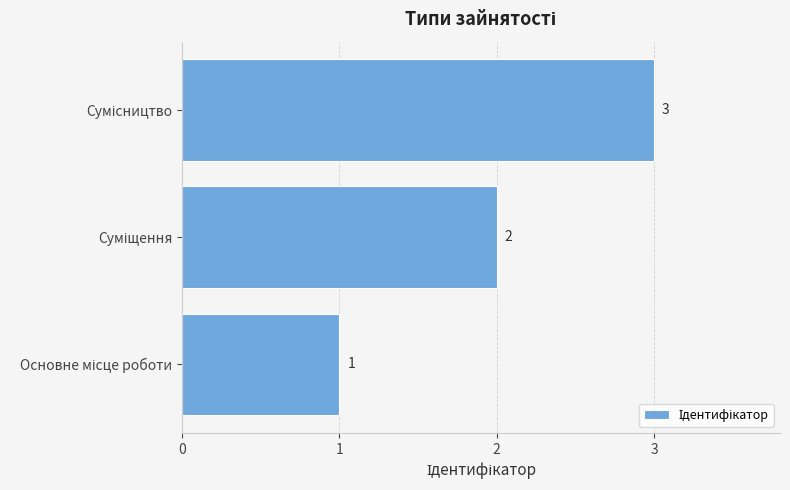

What is the sum of all values?

6